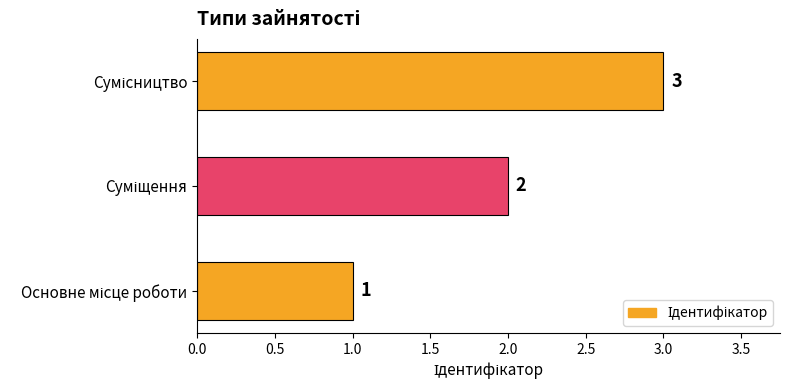

Are the bars grouped side by side (vs. stacked)?

No